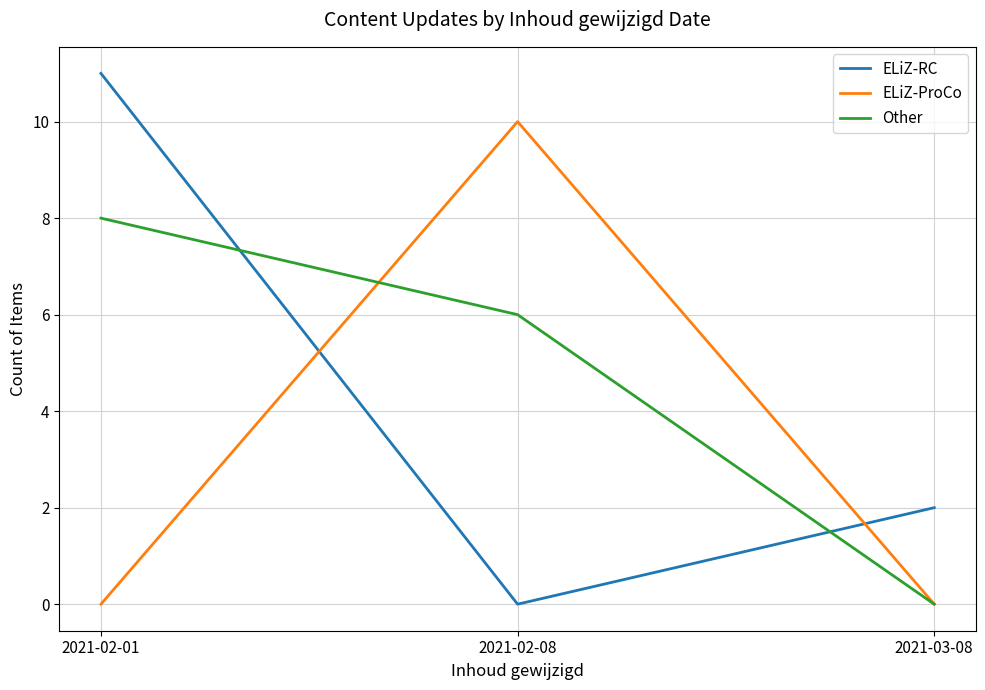

Rank the series by their maximum value, from highest to lowest.

ELiZ-RC, ELiZ-ProCo, Other